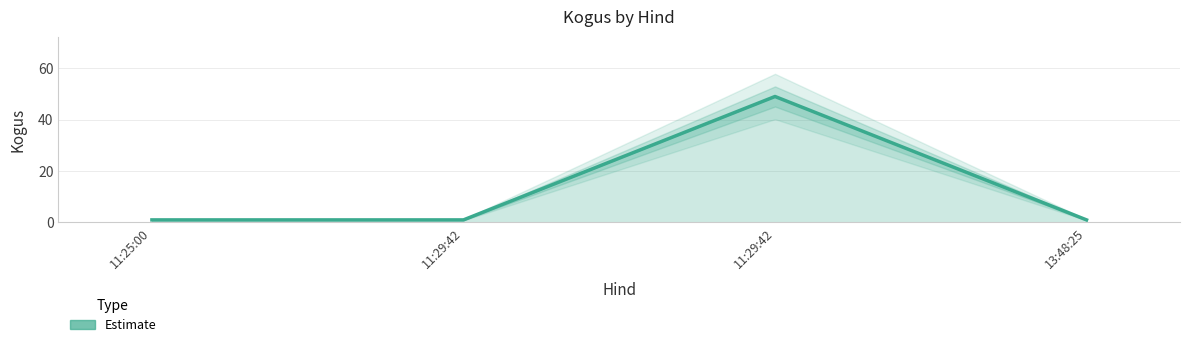

Between 11:25:00 and 11:29:42, which is larger?

11:29:42